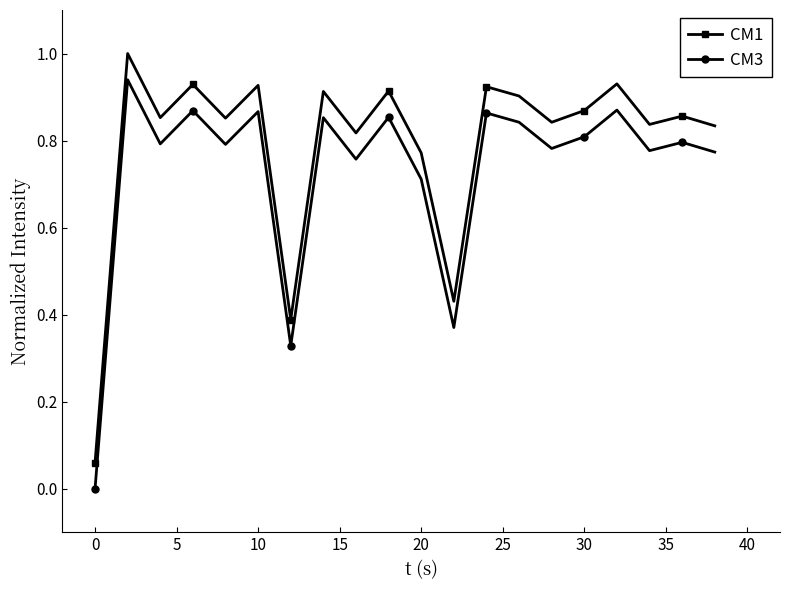

What is the maximum value for CM1?

1.0